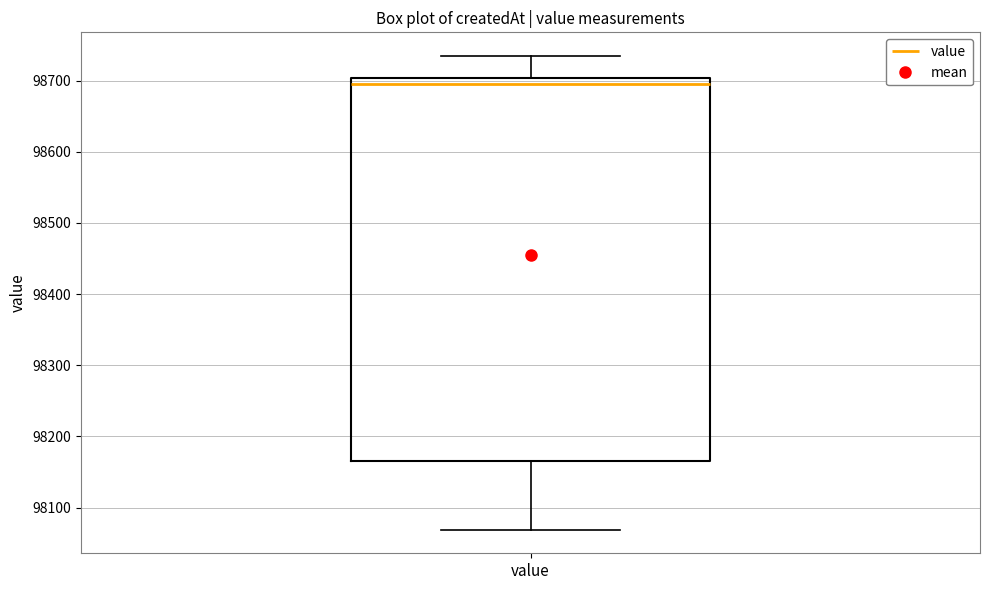

Read this box plot against the y-axis: the position of the median line, the range covered by the box, and the ends of both whiskers. The values are not printed on the chart, so give them approximately, as read against the axis.

median 98690, box 98170 to 98700, whiskers 98070 to 98730